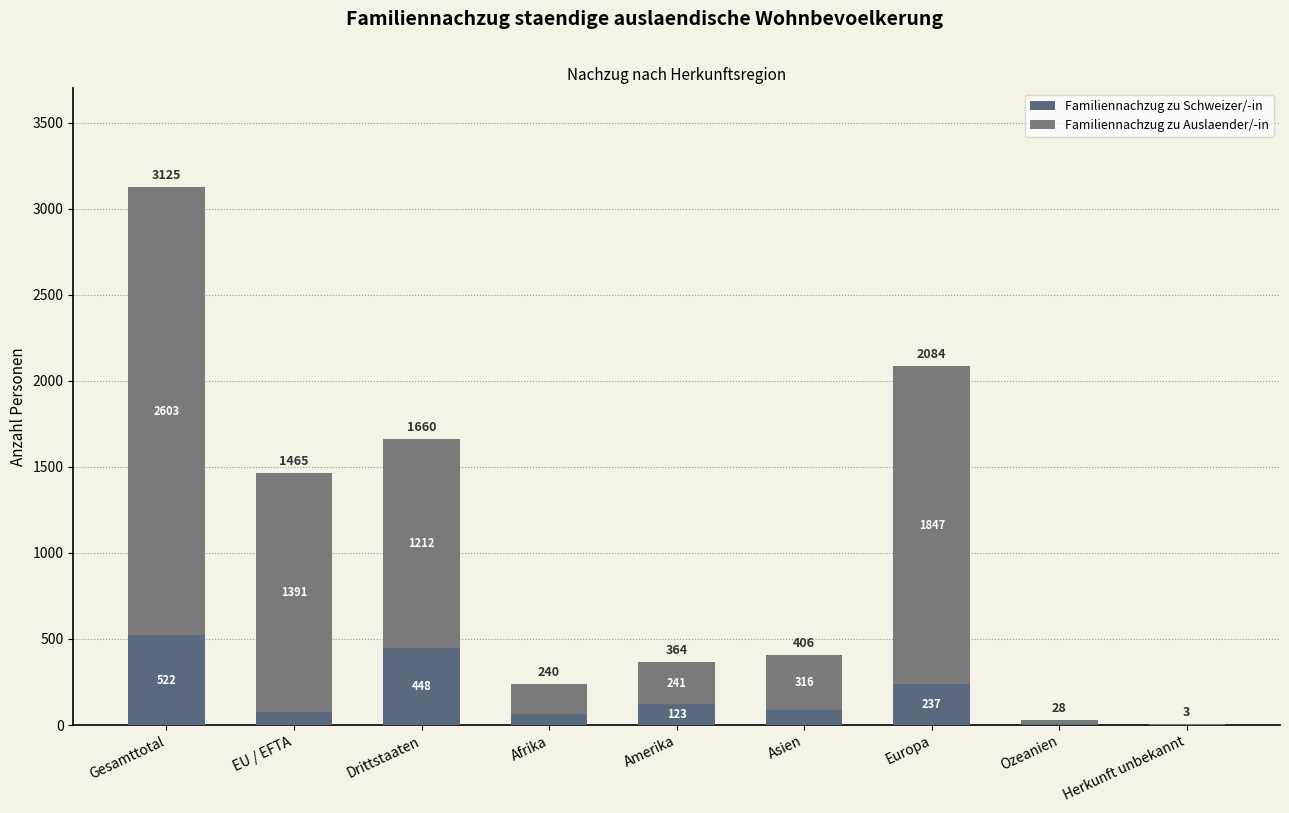

Count the number of categories in the chart.

9